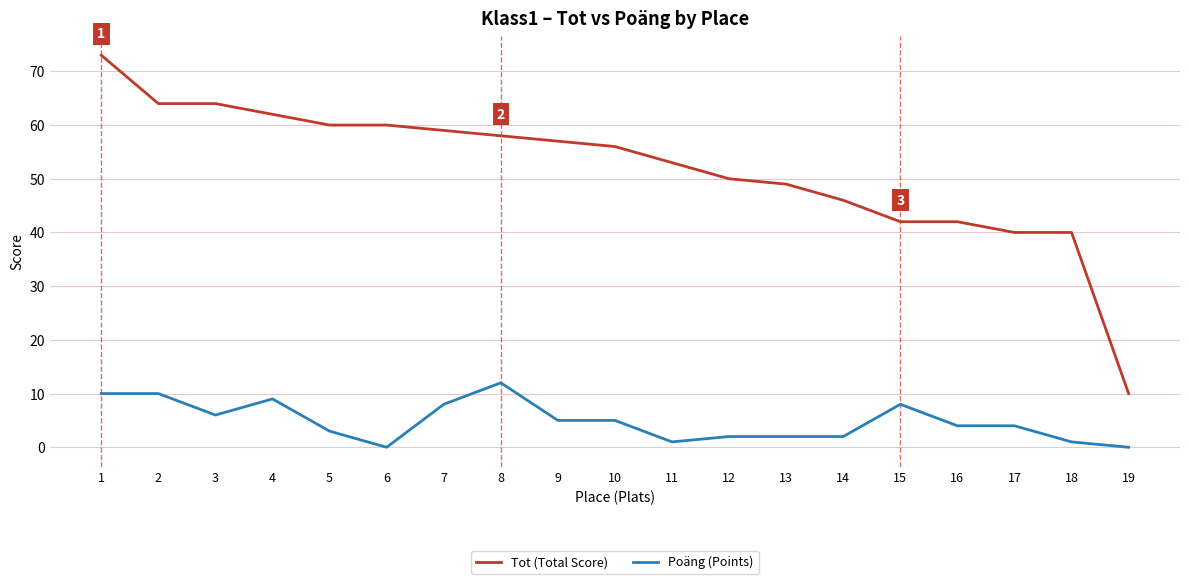

Reading left to right, extract all data points from this chart.

Tot (Total Score): 1=73	2=64	3=64	4=62	5=60	6=60	7=59	8=58	9=57	10=56	11=53	12=50	13=49	14=46	15=42	16=42	17=40	18=40	19=10
Poäng (Points): 1=10	2=10	3=6	4=9	5=3	6=0	7=8	8=12	9=5	10=5	11=1	12=2	13=2	14=2	15=8	16=4	17=4	18=1	19=0